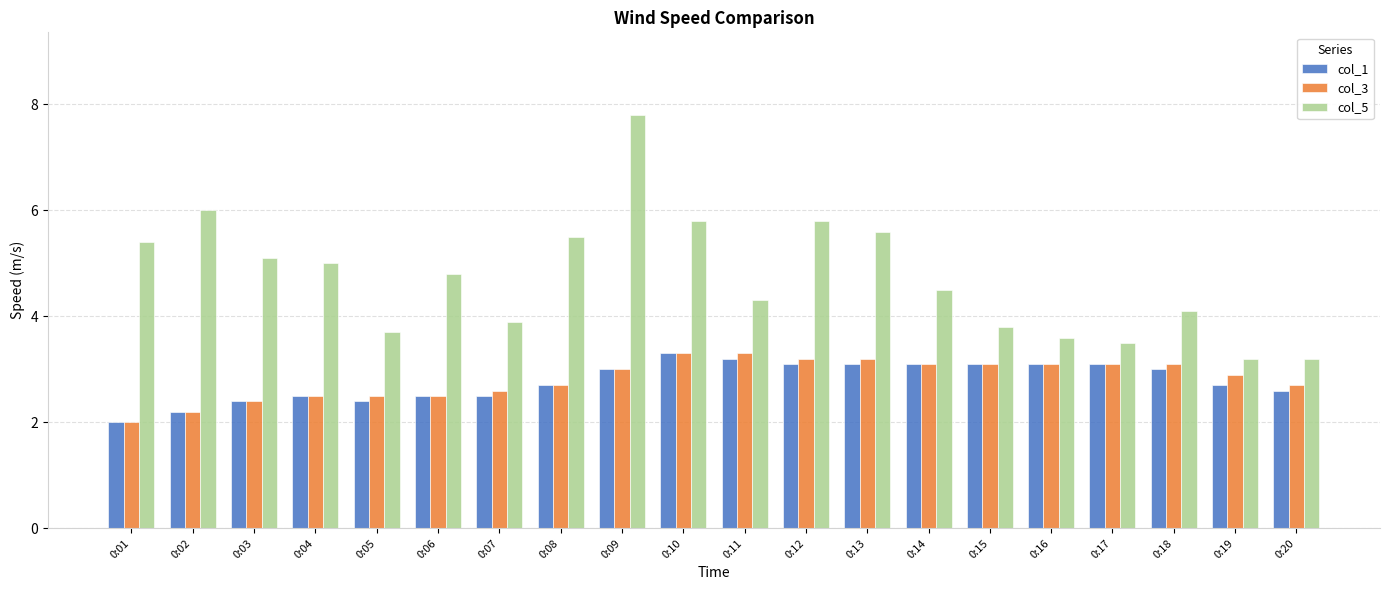

Is the value of col_1 at 0:16 greater than the value of col_3 at 0:01?

Yes